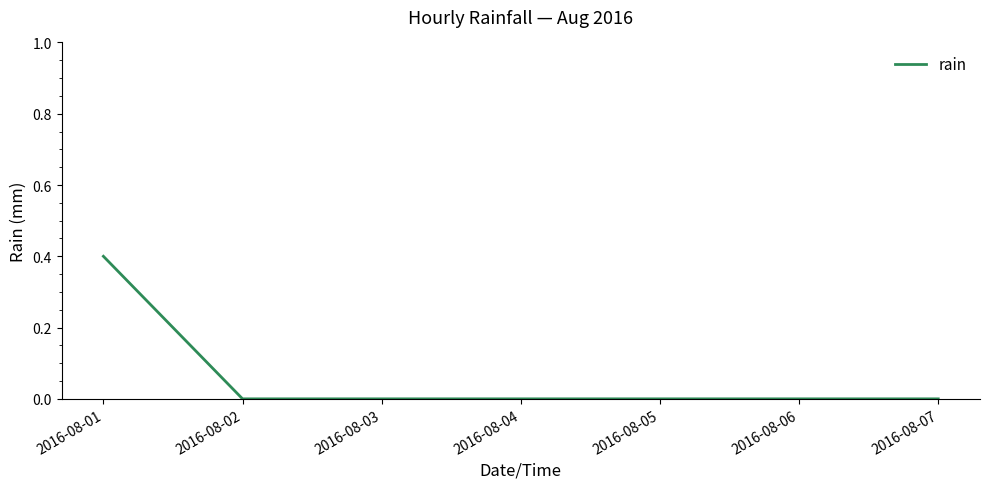

The value at 2016-08-07 is 0.0. True or false?

True